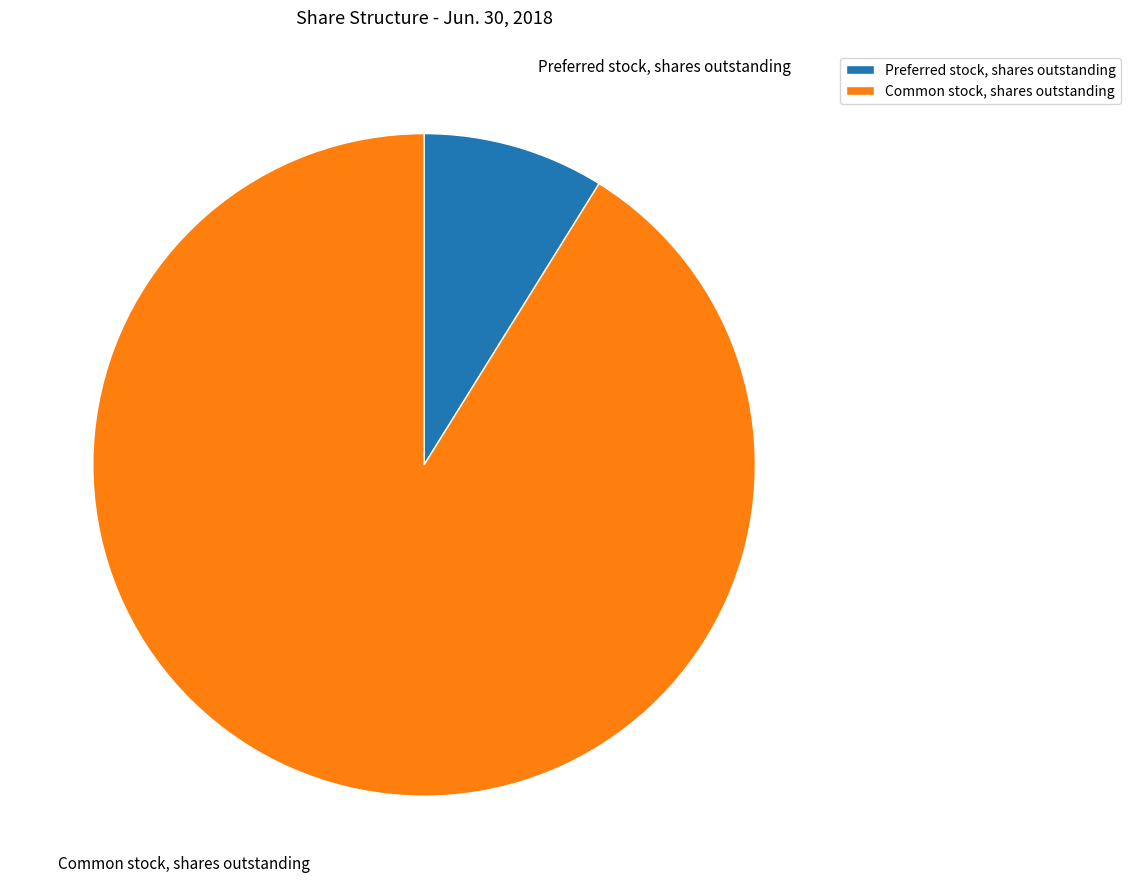

Is the sum of Preferred stock, shares outstanding and Common stock, shares outstanding greater than half?

Yes